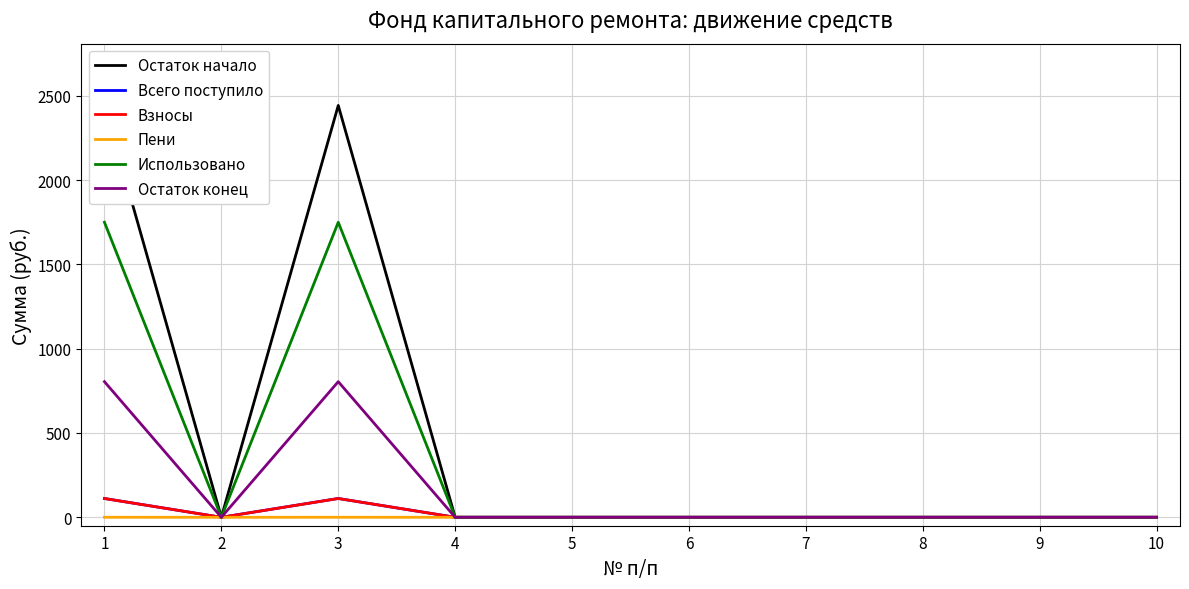

Rank the series at 10 from highest to lowest value.

Остаток начало, Всего поступило, Взносы, Пени, Использовано, Остаток конец